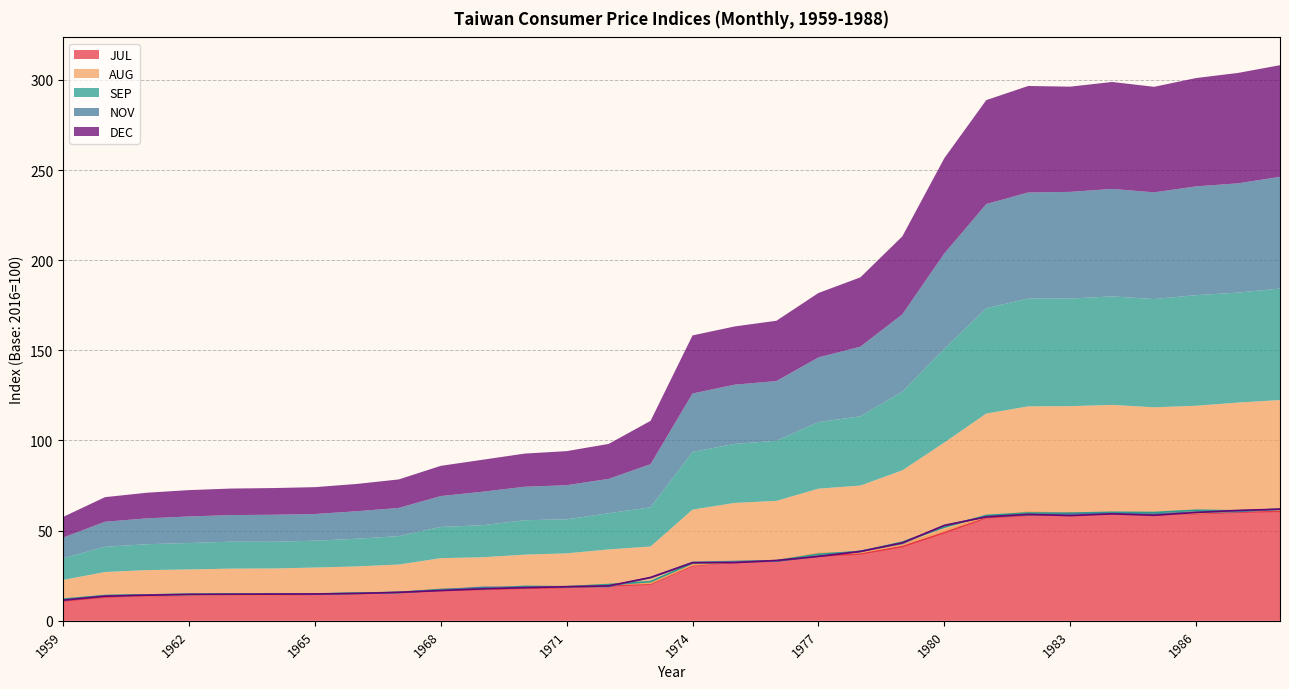

Which series has the largest total across all categories?

SEP